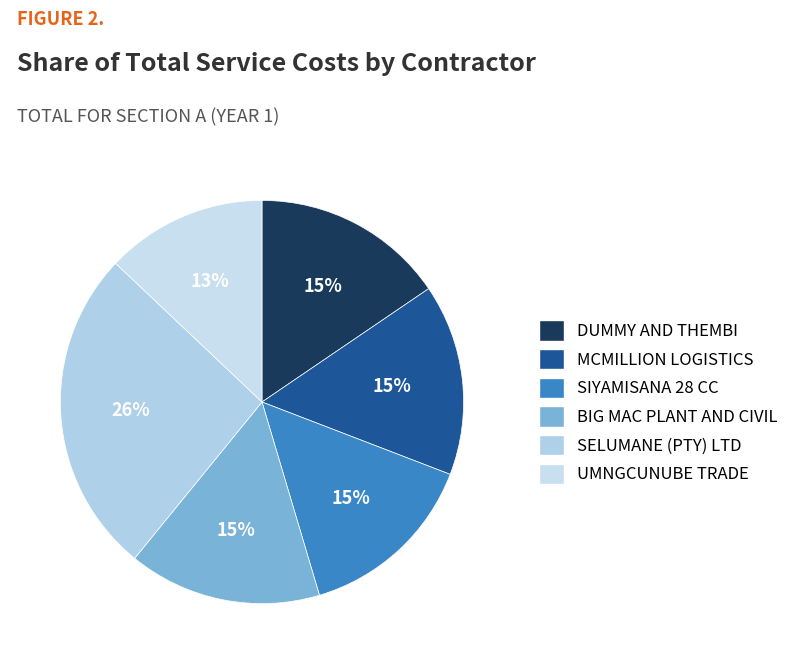

Rank the categories by value from highest to lowest.

SELUMANE (PTY) LTD, DUMMY AND THEMBI, BIG MAC PLANT AND CIVIL, MCMILLION LOGISTICS, SIYAMISANA 28 CC, UMNGCUNUBE TRADE